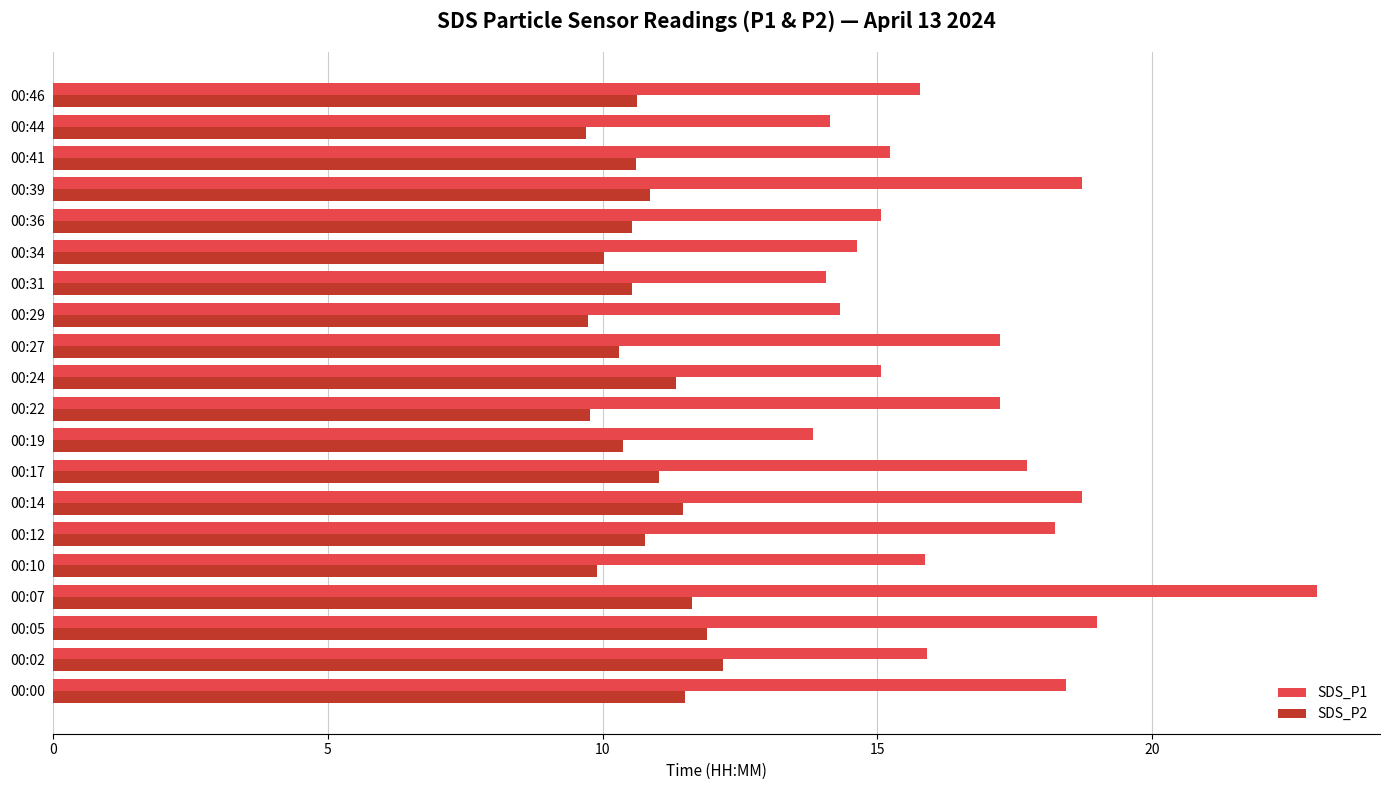

How many data points does each series have?

20